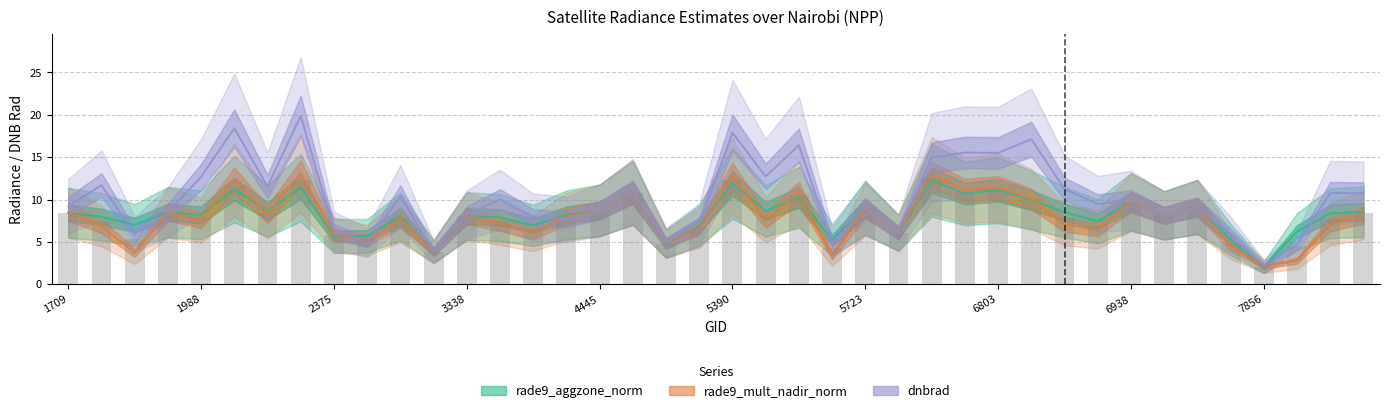

Which series has the largest range (max minus min)?

dnbrad